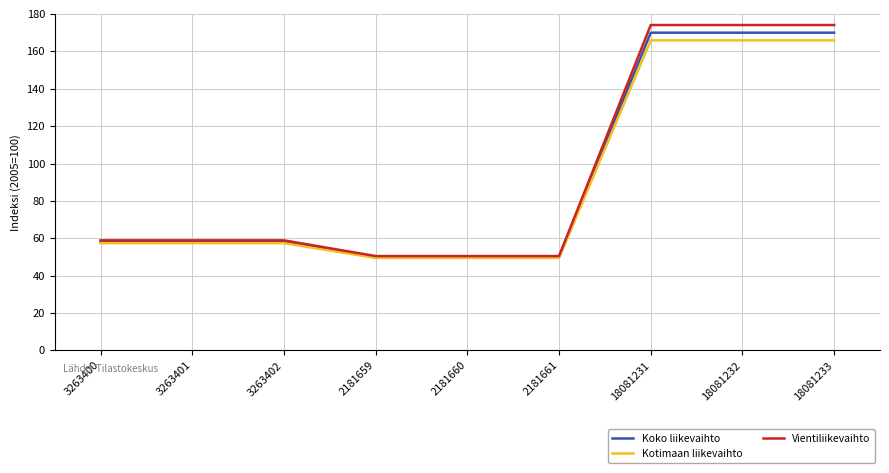

What is the highest value of the Koko liikevaihto series?

170.0